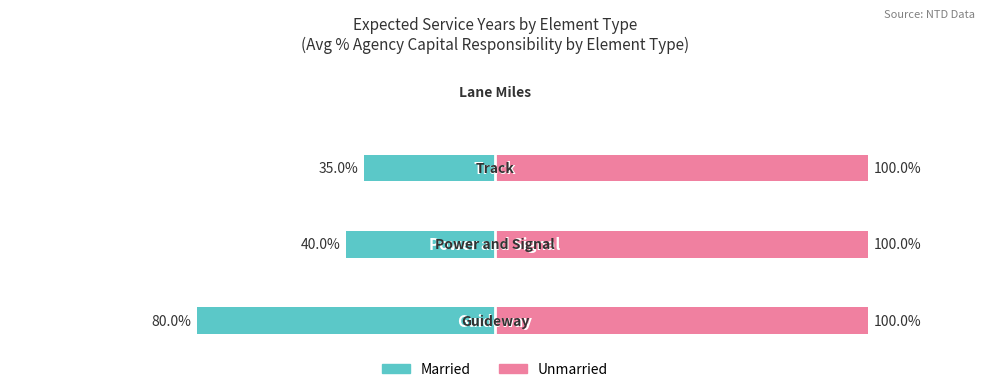

What is the value of the Married bar at the 2nd from the left?

-40